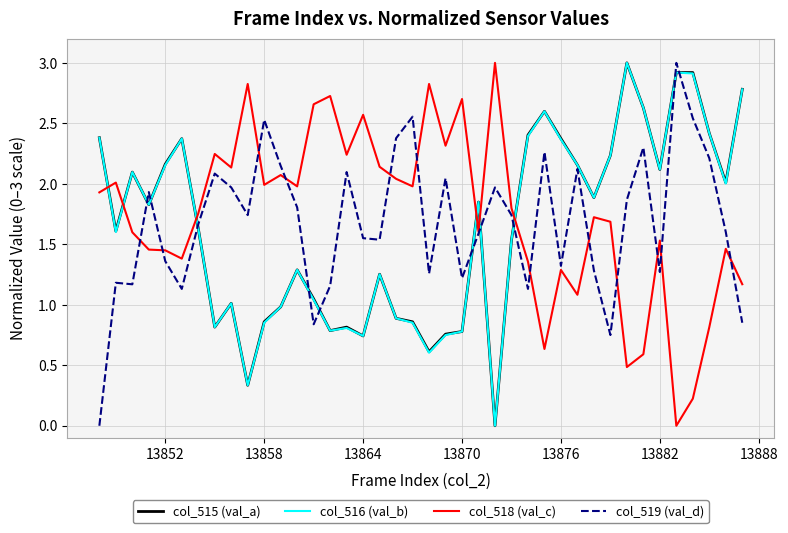

What is the sum of all col_516 (val_b) values?

65.7